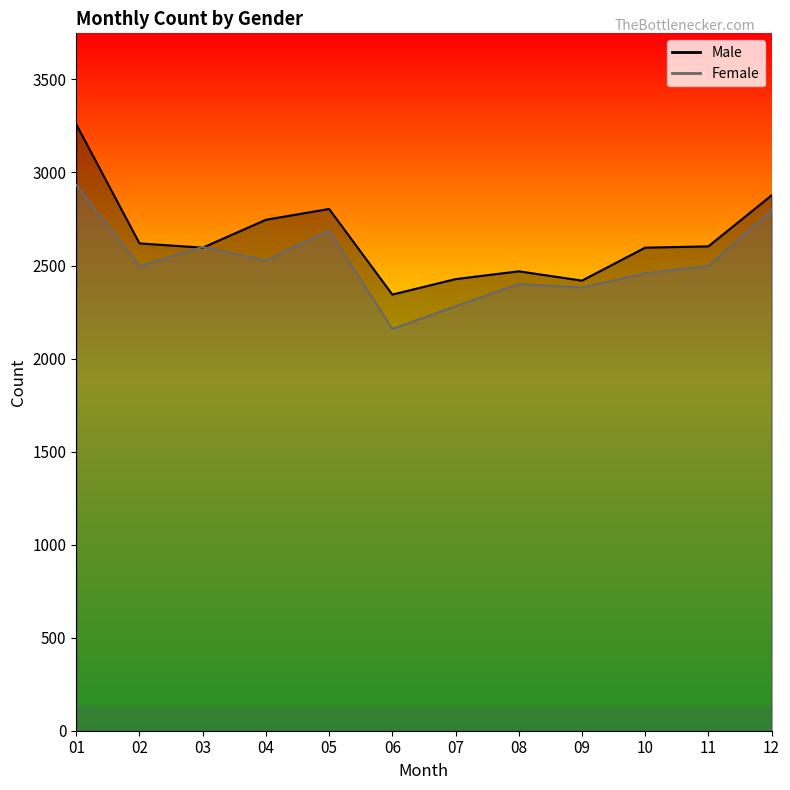

At which category does Female reach its first local valley?

02